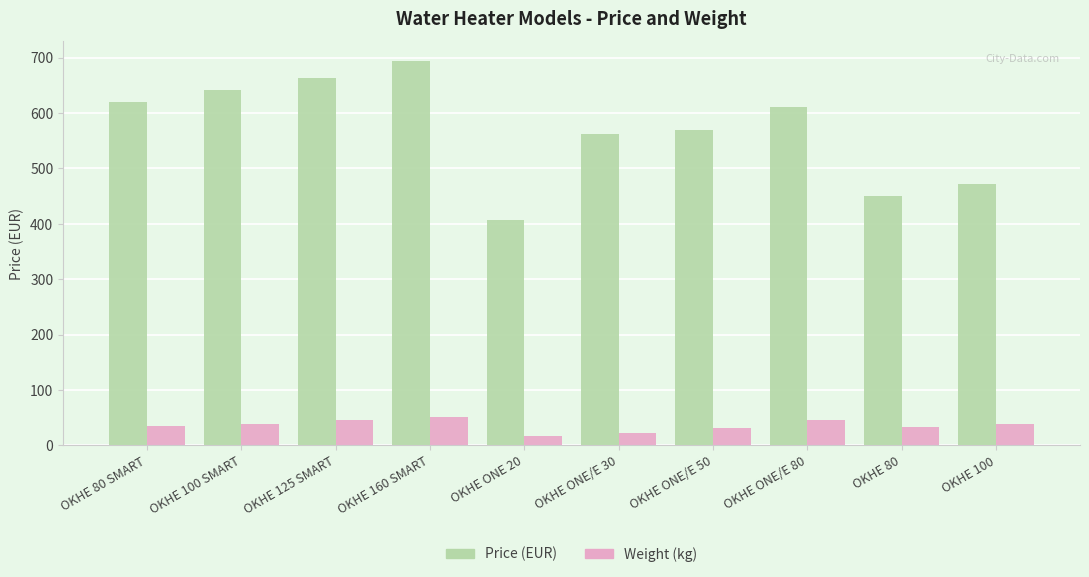

Rank the categories by Price (EUR) value from highest to lowest.

OKHE 160 SMART, OKHE 125 SMART, OKHE 100 SMART, OKHE 80 SMART, OKHE ONE/E 80, OKHE ONE/E 50, OKHE ONE/E 30, OKHE 100, OKHE 80, OKHE ONE 20